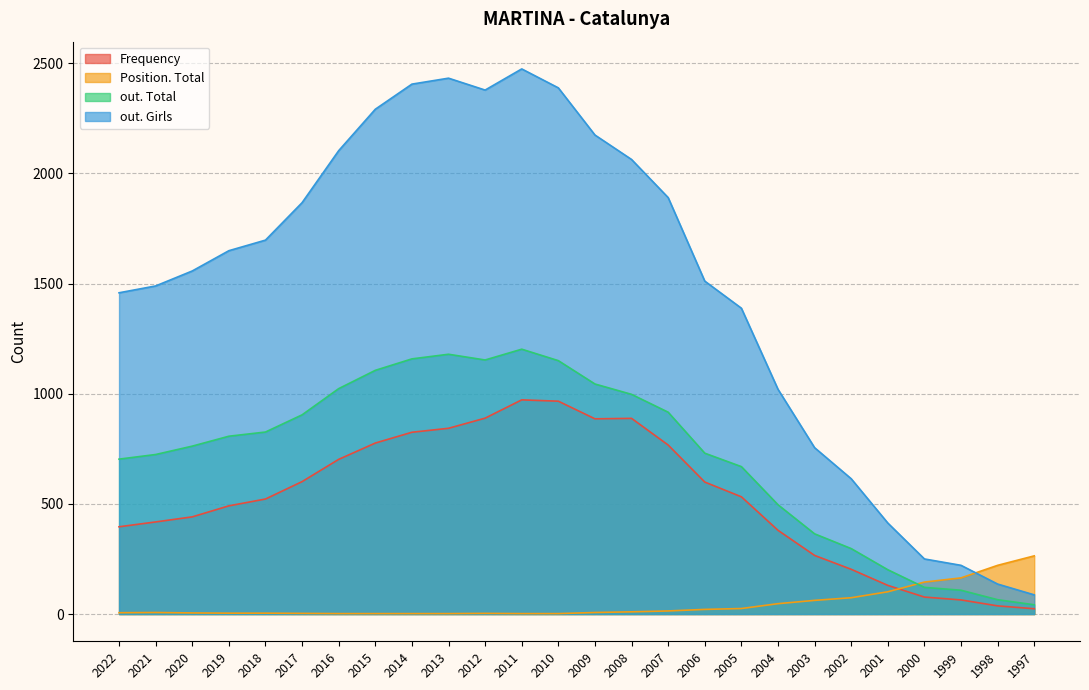

What is the sum of all Frequency values?

13695